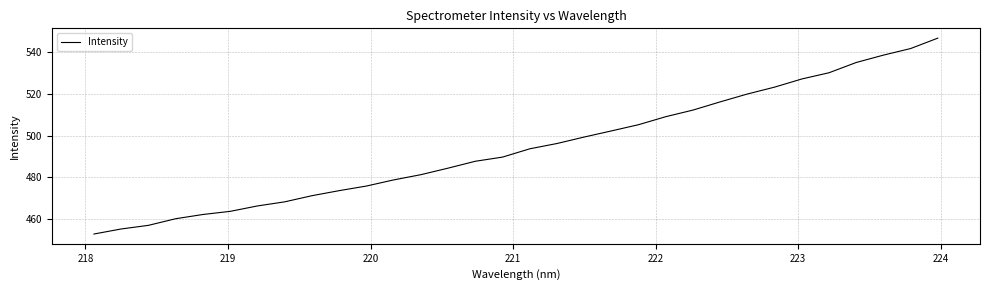

What is the difference between the maximum and minimum values?

93.9